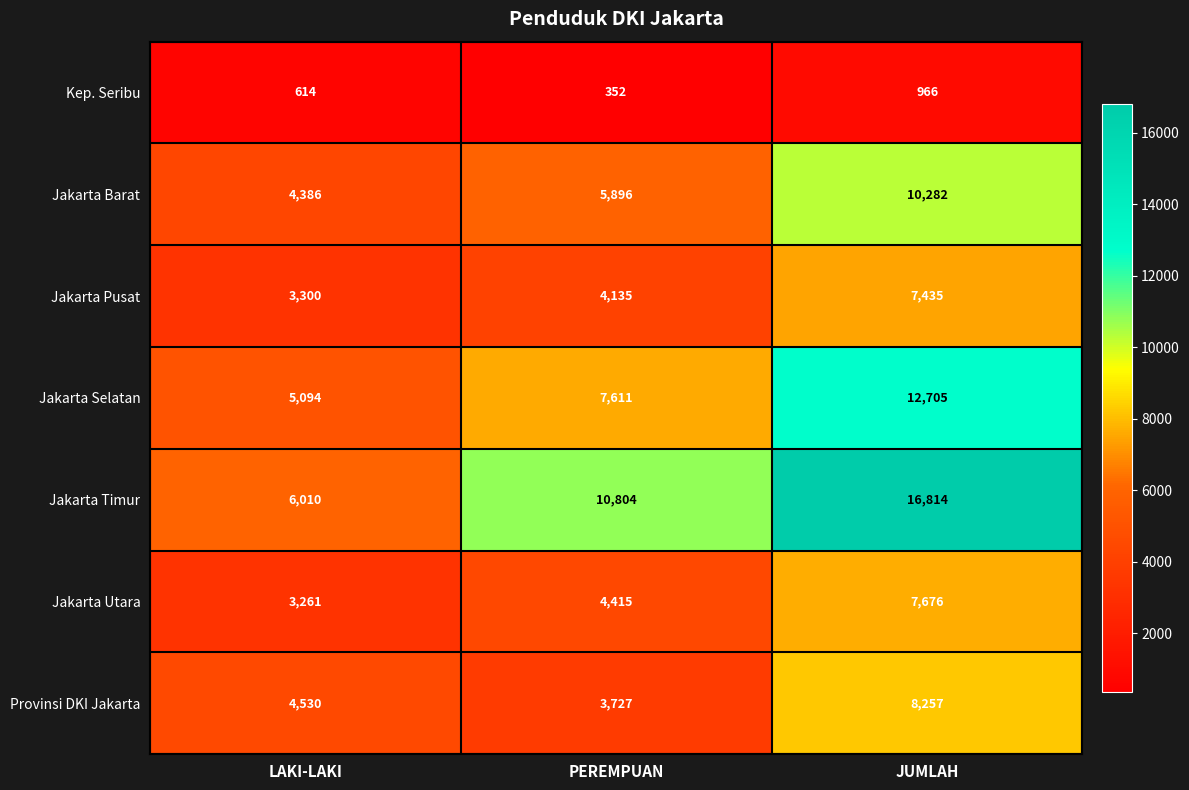

Which series has the largest range (max minus min)?

Jakarta Timur